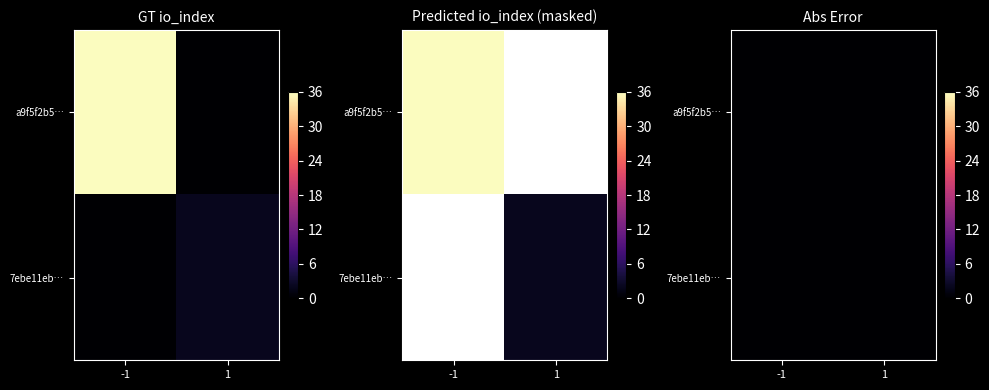

Which series changed the most between direction and io_index?

a9f5f2b56eb5100fb79d104c904a8b6c940ab52